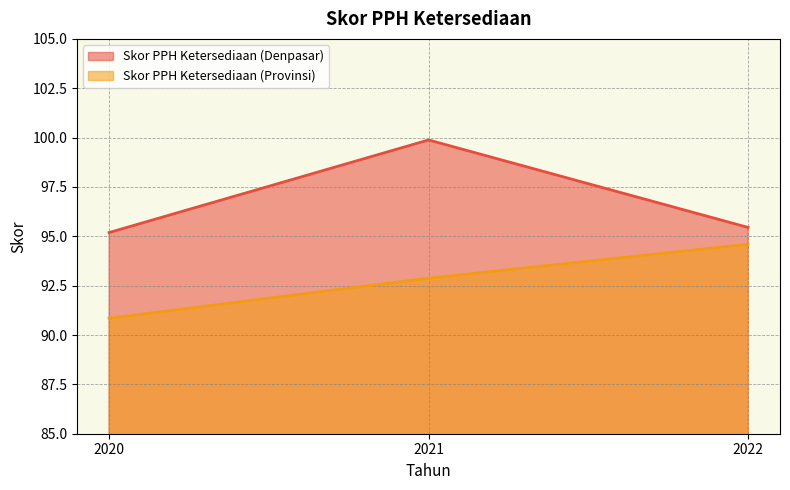

Is the value of Skor PPH Ketersediaan (Denpasar) at 2020 greater than the value of Skor PPH Ketersediaan (Provinsi) at 2022?

Yes